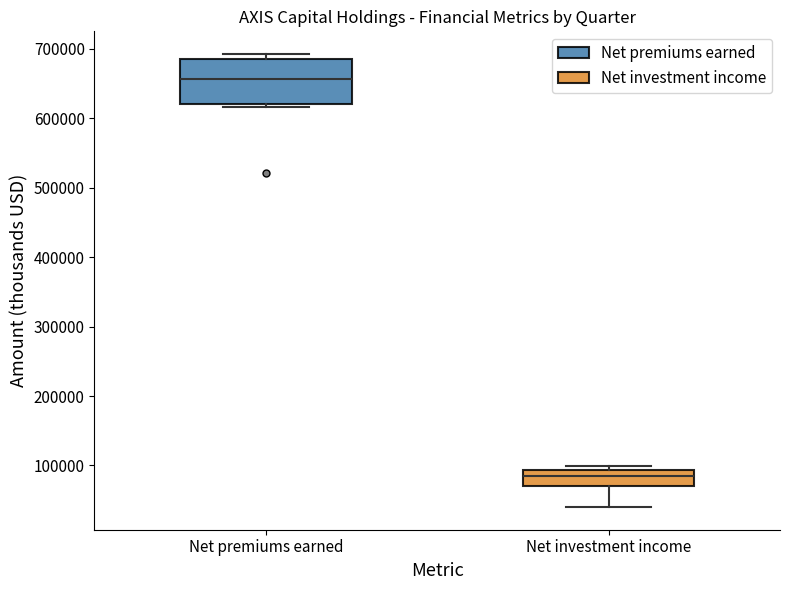

Comparing the boxes themselves (not the whiskers), which one is the tallest?

Net premiums earned